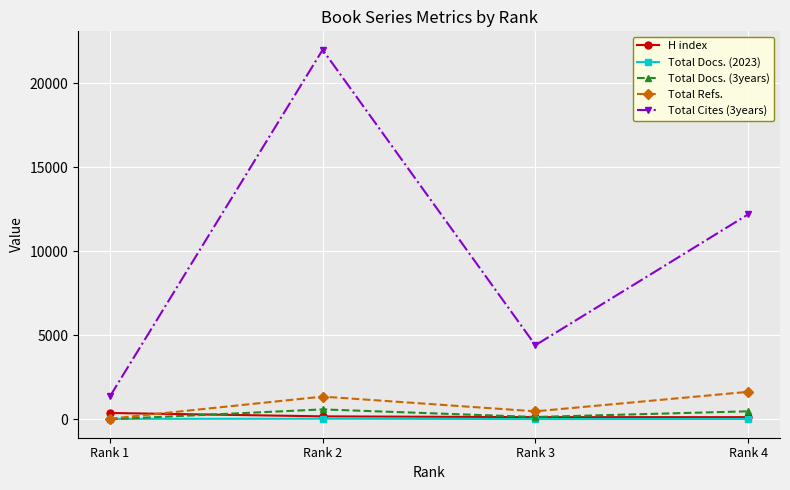

Which series has the widest spread of values?

Total Cites (3years)